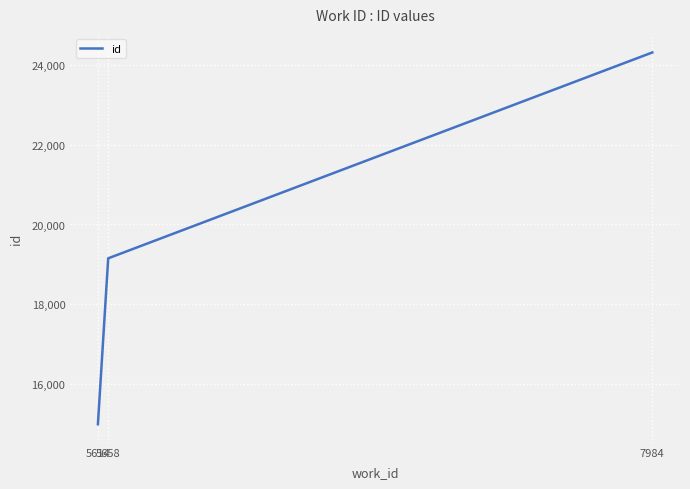

True or false: the data shows 38052 at 7984.

False